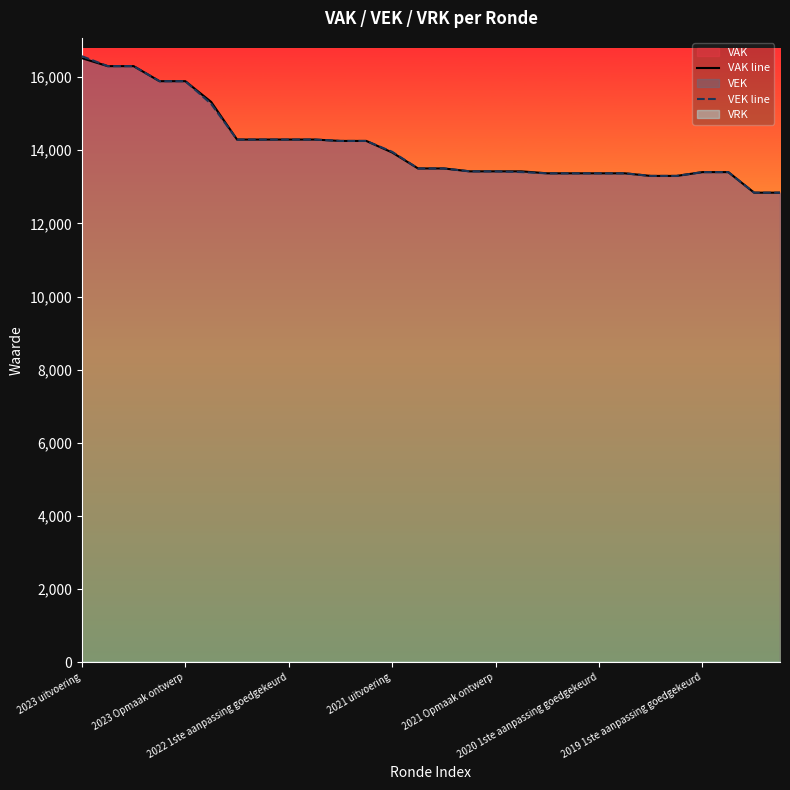

Reading left to right, what are all the values shown in this chart?

VAK line: 16513	16296	16296	15885	15885	15318	14290	14290	14290	14290	14252	14252	13936	13500	13500	13421	13421	13421	13367	13367	13367	13367	13296	13296	13400	13400	12838	12838
VEK line: 16568	16296	16296	15885	15885	15263	14290	14290	14290	14290	14252	14252	13955	13500	13500	13421	13421	13401	13367	13367	13367	13367	13296	13296	13400	13400	12838	12838